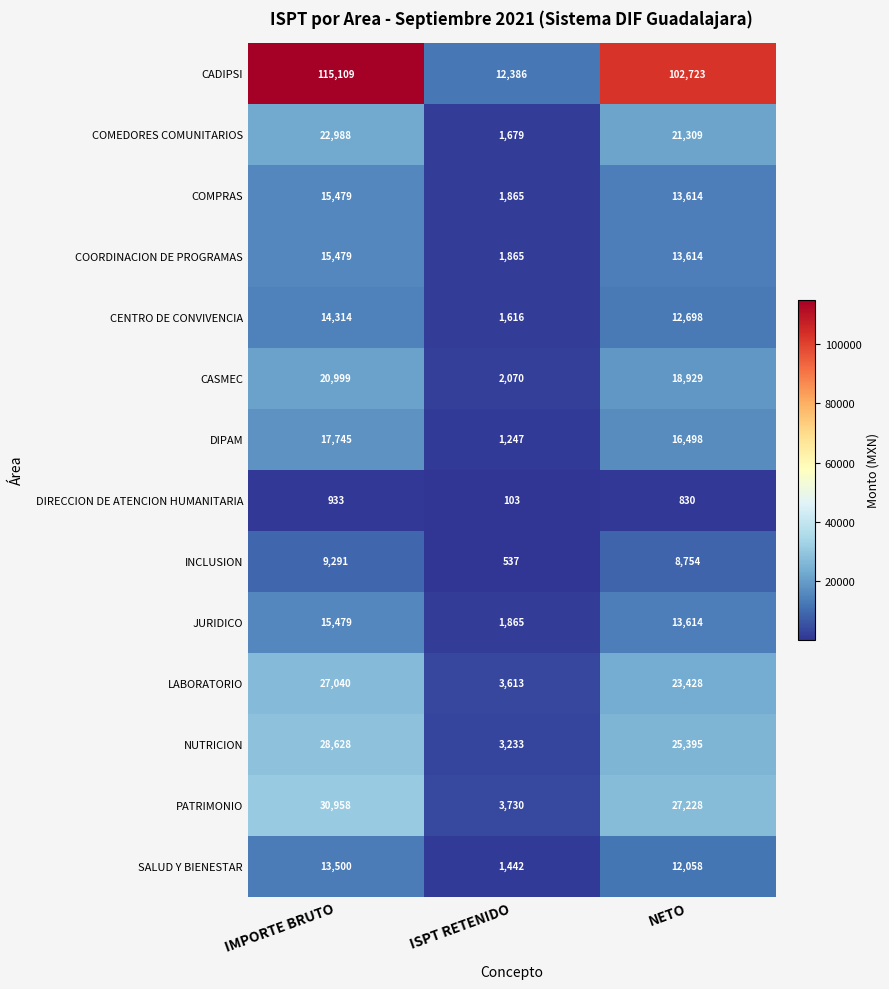

What is the spread (max minus min) of values at ISPT RETENIDO?

12283